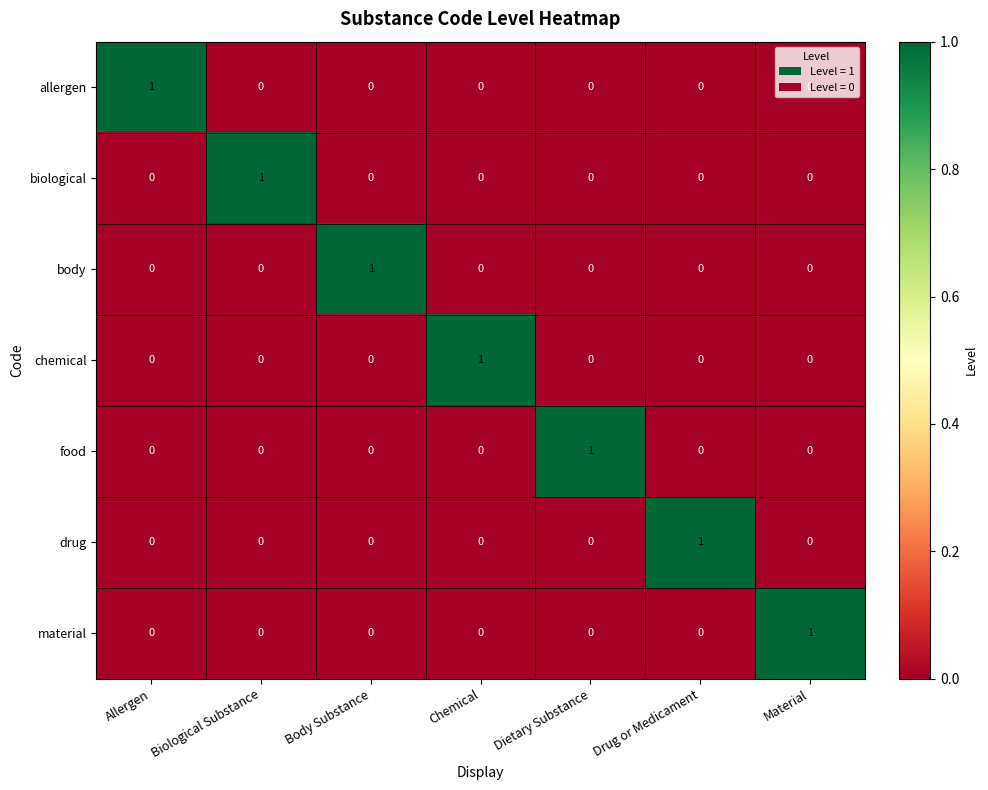

What is the maximum value shown in the chart?

1